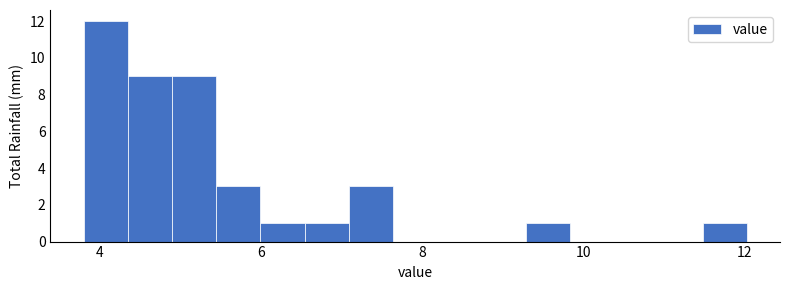

Around what value on the x-axis is the tallest bar? Give the approximate position of its centre, as read against the axis.

4.0